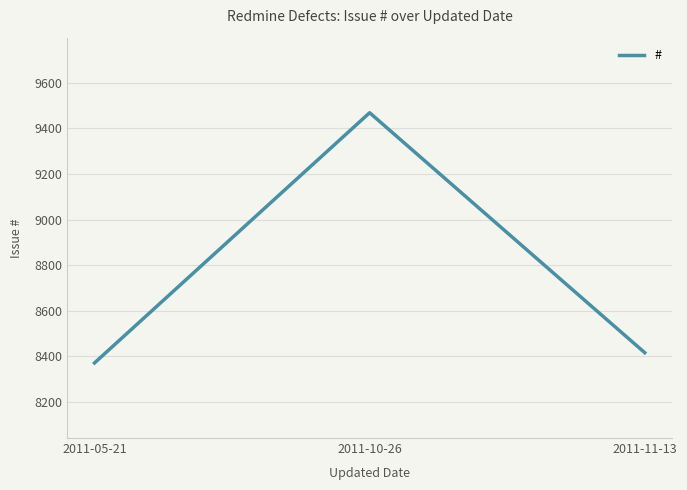

What is the difference between the values at 2011-05-21 and 2011-11-13?

45